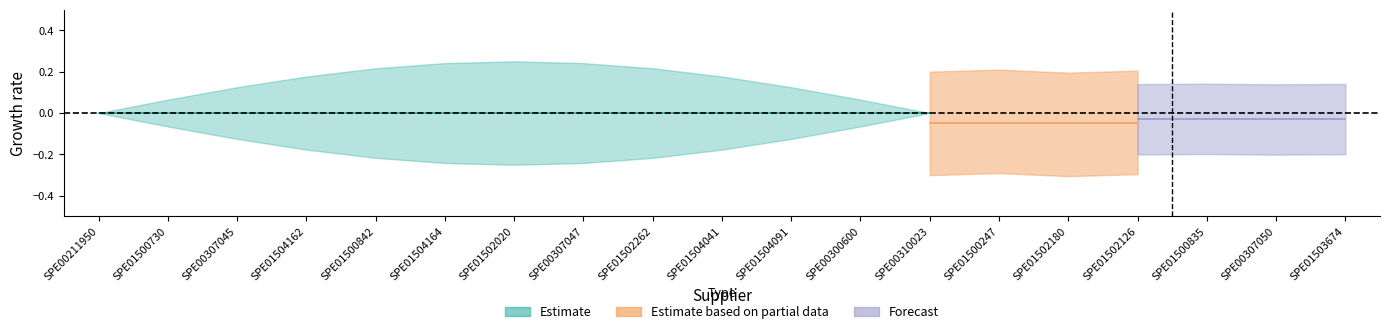

Where is p_value_center nearest to the value 0?

SPE00307050